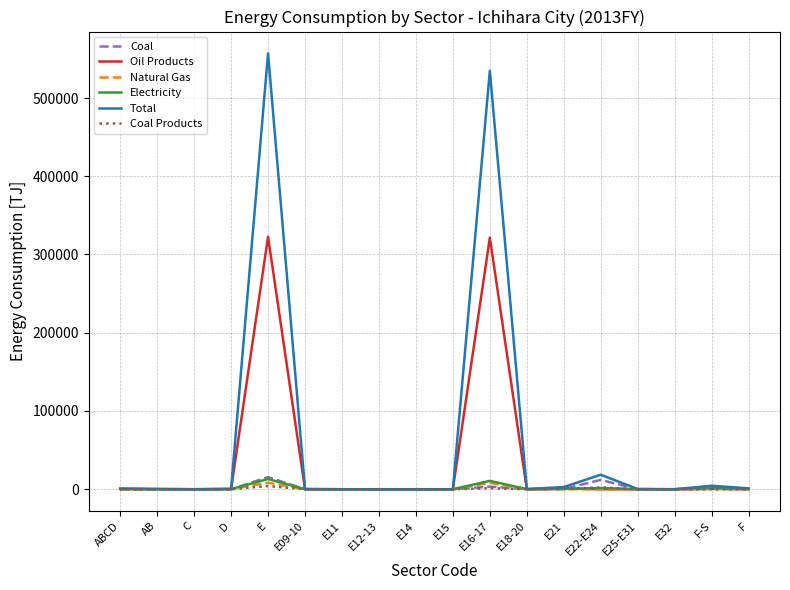

Which category has the highest value in the Total series?

E